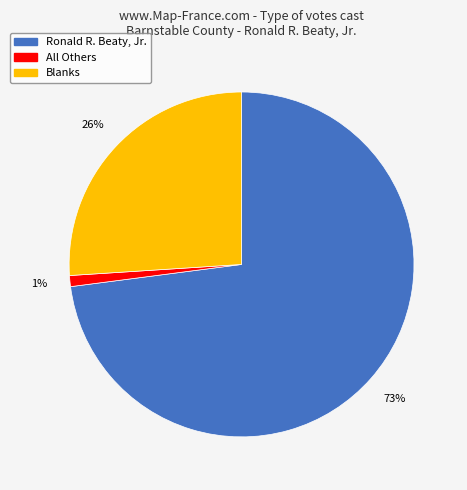

Which has a higher value, Ronald R. Beaty, Jr. or All Others?

Ronald R. Beaty, Jr.